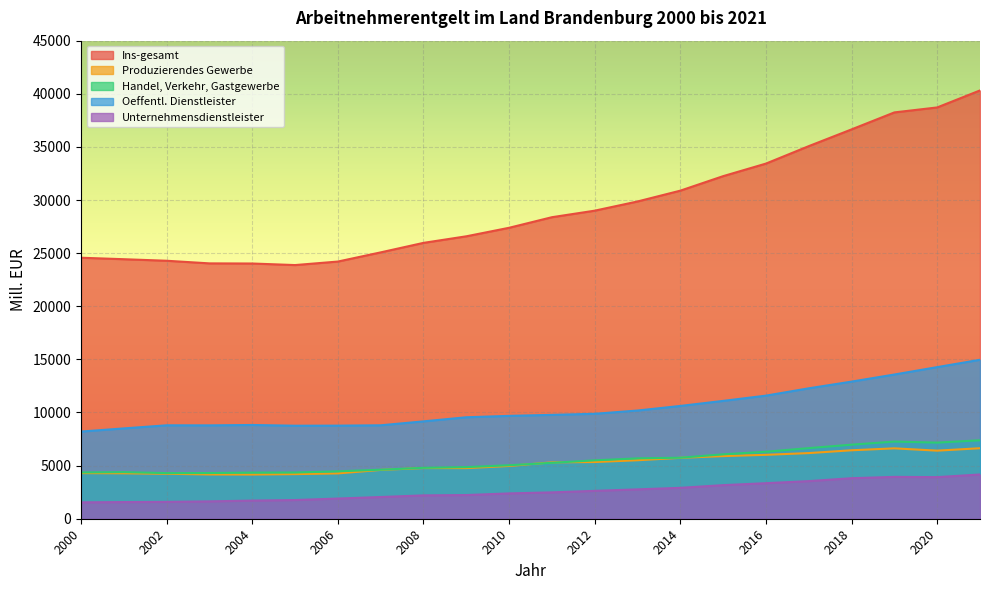

What is the difference between the maximum and minimum values in the Oeffentl. Dienstleister series?

6756.1